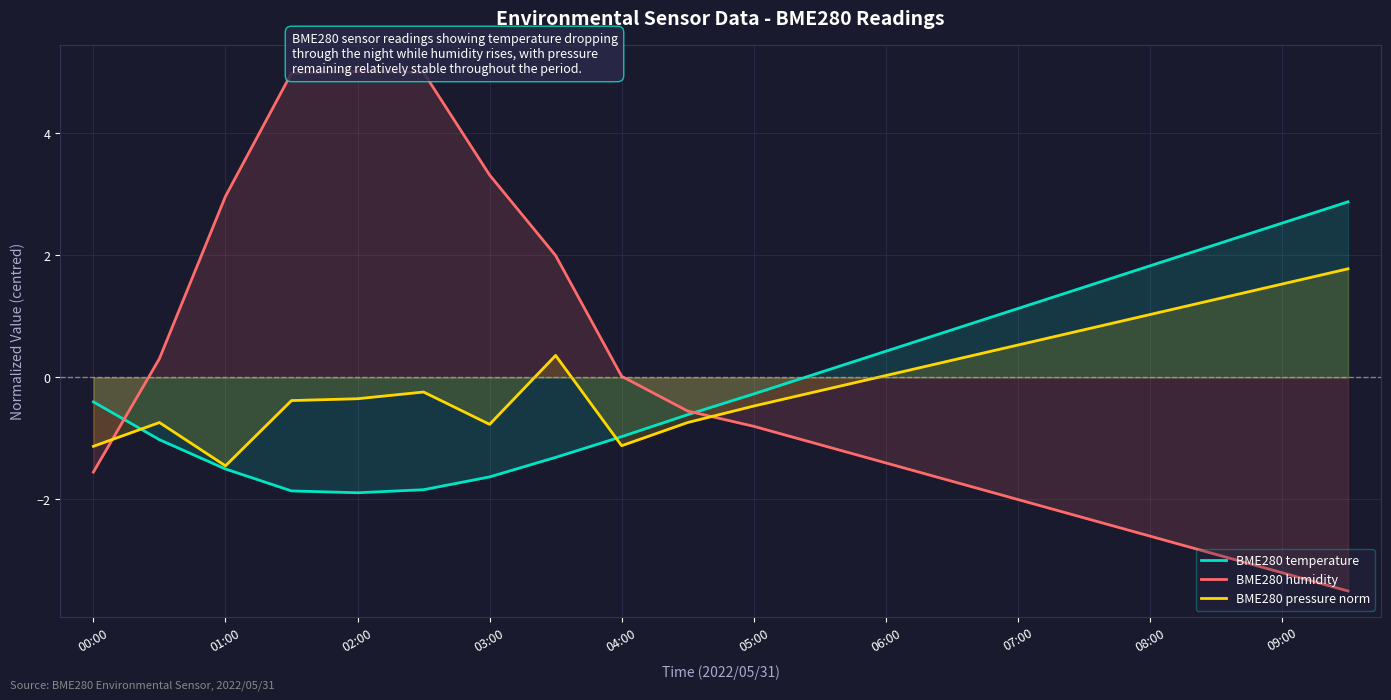

Is the value of BME280 temperature at 02:00 greater than the value of BME280 pressure norm at 00:00?

No